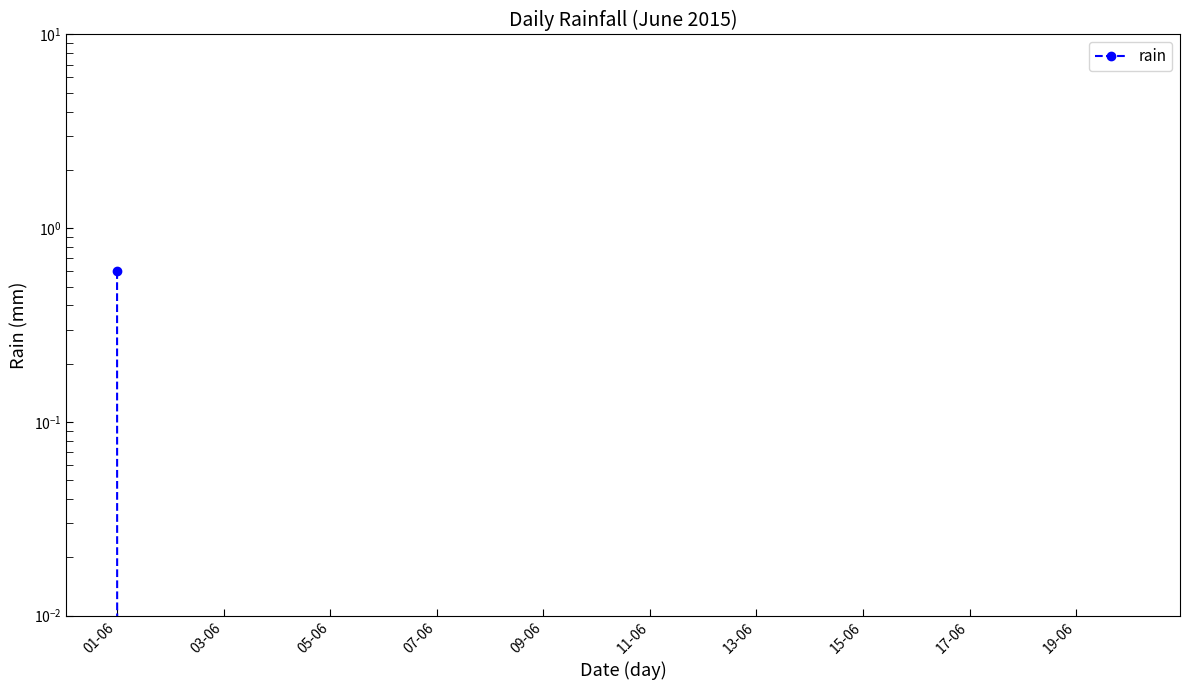

How many series are shown in this chart?

1